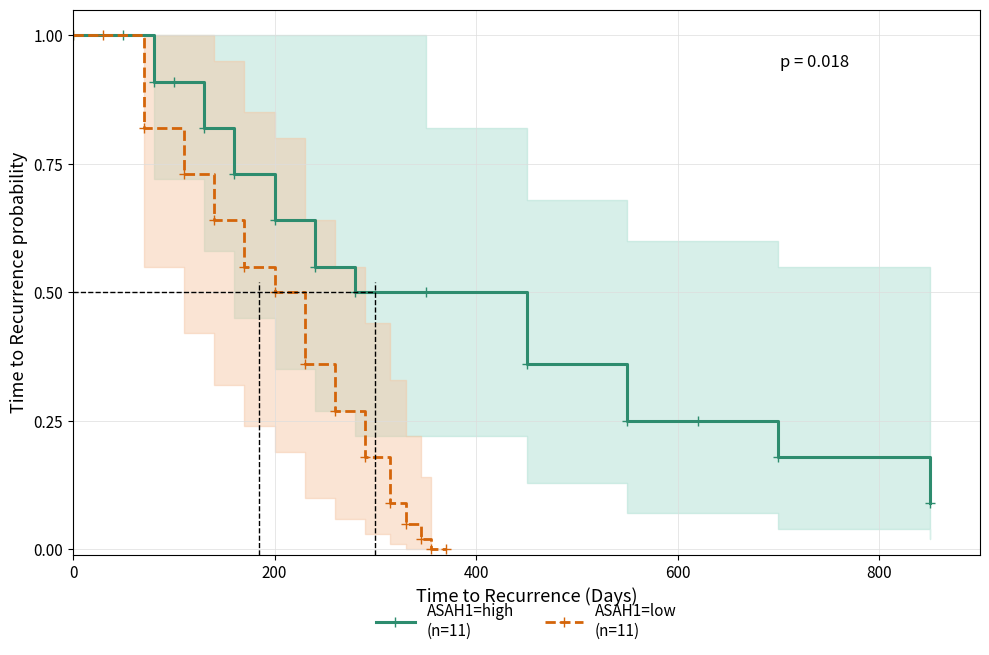

True or false: ASAH1=low
(n=11) has a value of 0.0 at 10.

False